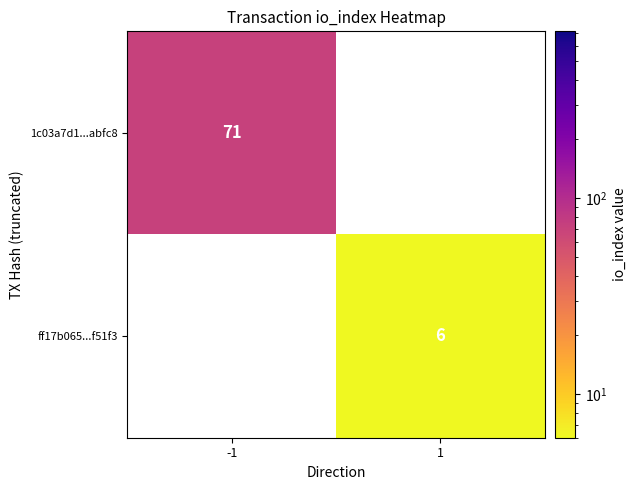

The value of ff17b065...f51f3 at 1 is 6. True or false?

True